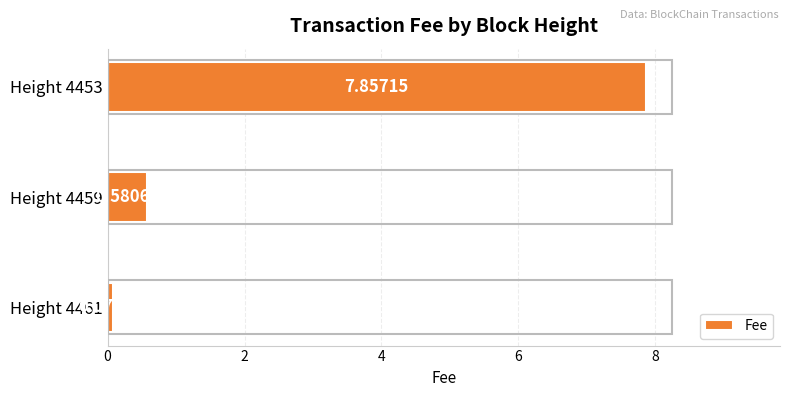

List the labels in order of value, largest first.

Height 4453, Height 4459, Height 4461